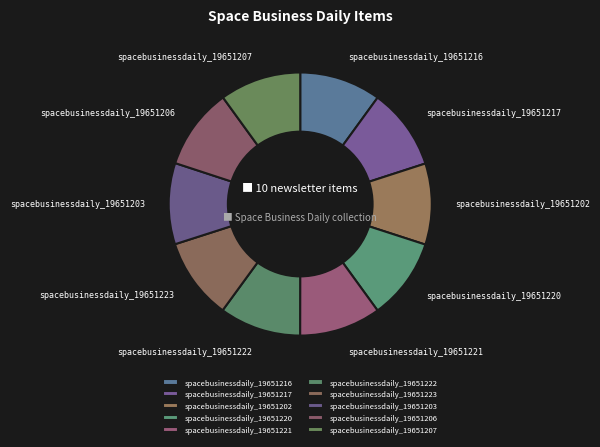

True or false: spacebusinessdaily_19651207 accounts for 10% of the total.

True